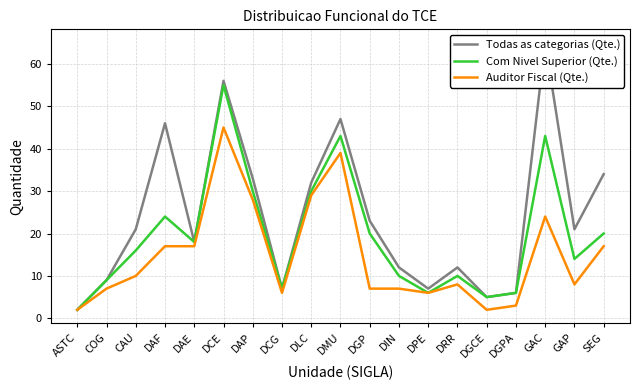

At which category is the sum across all series the highest?

DCE